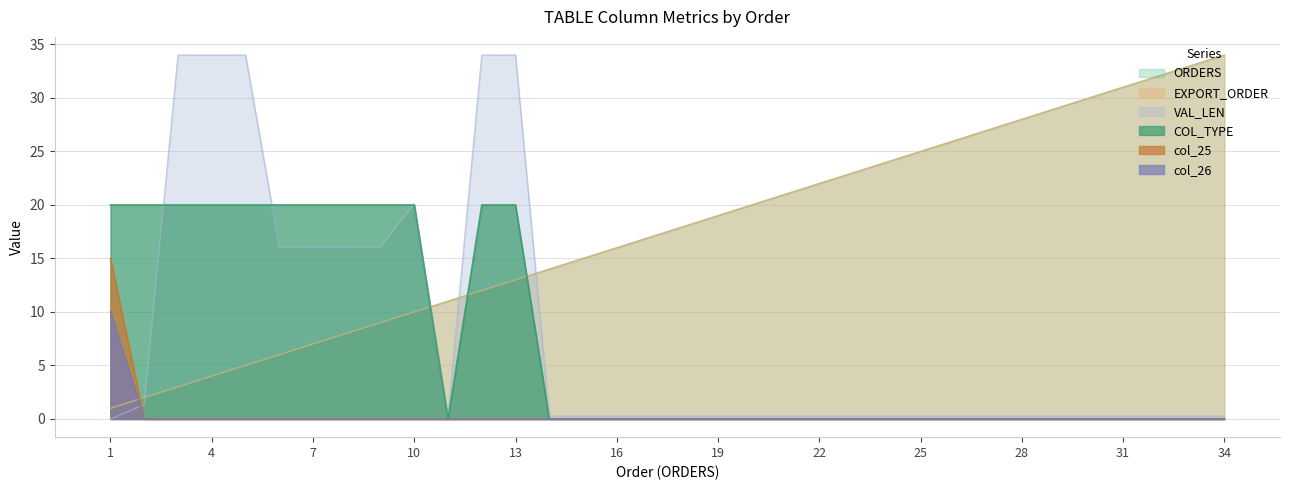

Reading left to right, what are all the values shown in this chart?

ORDERS: 1.0	2.0	3.0	4.0	5.0	6.0	7.0	8.0	9.0	10.0	11.0	12.0	13.0	14.0	15.0	16.0	17.0	18.0	19.0	20.0	21.0	22.0	23.0	24.0	25.0	26.0	27.0	28.0	29.0	30.0	31.0	32.0	33.0	34.0
EXPORT_ORDER: 1.0	2.0	3.0	4.0	5.0	6.0	7.0	8.0	9.0	10.0	11.0	12.0	13.0	14.0	15.0	16.0	17.0	18.0	19.0	20.0	21.0	22.0	23.0	24.0	25.0	26.0	27.0	28.0	29.0	30.0	31.0	32.0	33.0	34.0
VAL_LEN: 0.0	1.3	34.0	34.0	34.0	16.1	16.1	16.1	16.1	20.1	0.3	34.0	34.0	0.3	0.3	0.3	0.3	0.3	0.3	0.3	0.3	0.3	0.3	0.3	0.3	0.3	0.3	0.3	0.3	0.3	0.3	0.3	0.3	0.3
COL_TYPE: 20.0	20.0	20.0	20.0	20.0	20.0	20.0	20.0	20.0	20.0	0.0	20.0	20.0	0.0	0.0	0.0	0.0	0.0	0.0	0.0	0.0	0.0	0.0	0.0	0.0	0.0	0.0	0.0	0.0	0.0	0.0	0.0	0.0	0.0
col_25: 15.0	0.0	0.0	0.0	0.0	0.0	0.0	0.0	0.0	0.0	0.0	0.0	0.0	0.0	0.0	0.0	0.0	0.0	0.0	0.0	0.0	0.0	0.0	0.0	0.0	0.0	0.0	0.0	0.0	0.0	0.0	0.0	0.0	0.0
col_26: 10.0	0.0	0.0	0.0	0.0	0.0	0.0	0.0	0.0	0.0	0.0	0.0	0.0	0.0	0.0	0.0	0.0	0.0	0.0	0.0	0.0	0.0	0.0	0.0	0.0	0.0	0.0	0.0	0.0	0.0	0.0	0.0	0.0	0.0